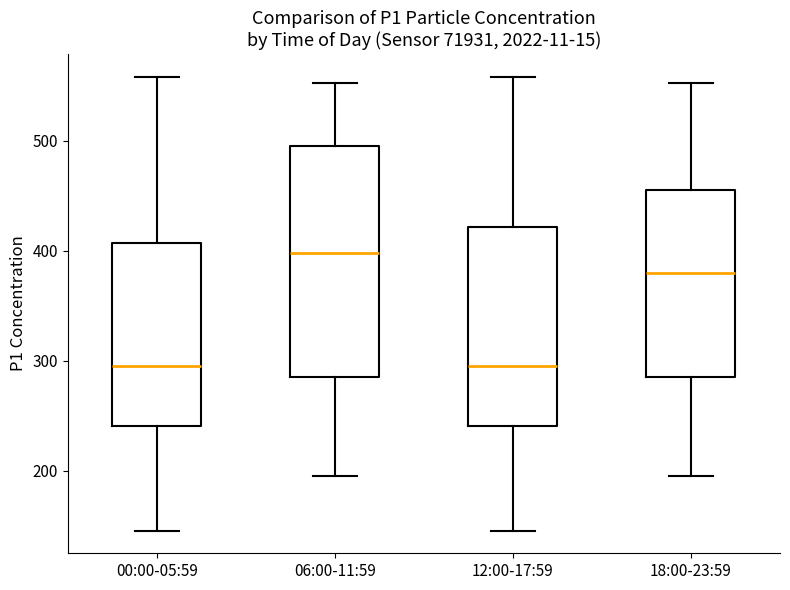

Where is the lower edge of the box for 00:00-05:59 on the y-axis? The values are not printed on the chart, so give them approximately, as read against the axis.

240